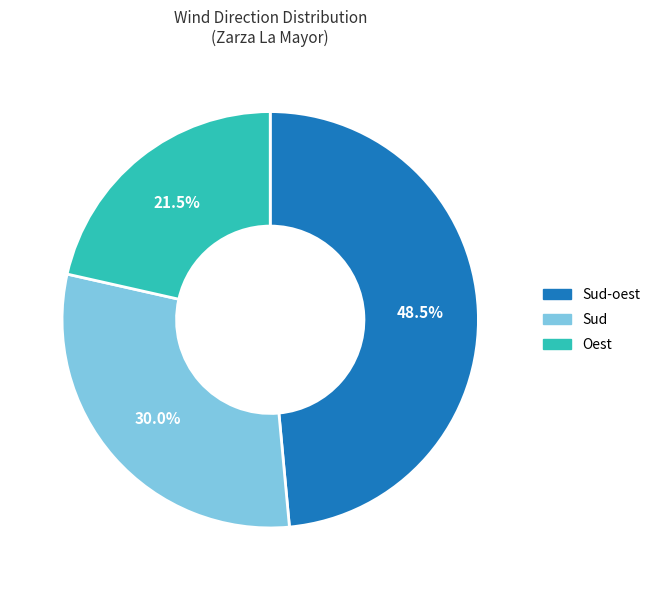

Rank the categories by value from highest to lowest.

Sud-oest, Sud, Oest